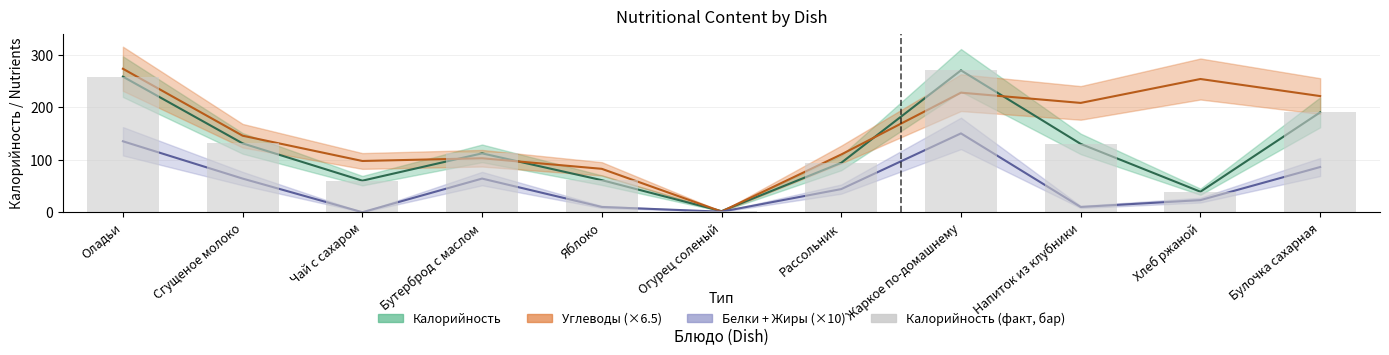

What is the change in value from Чай с сахаром to Напиток из клубники?

+70